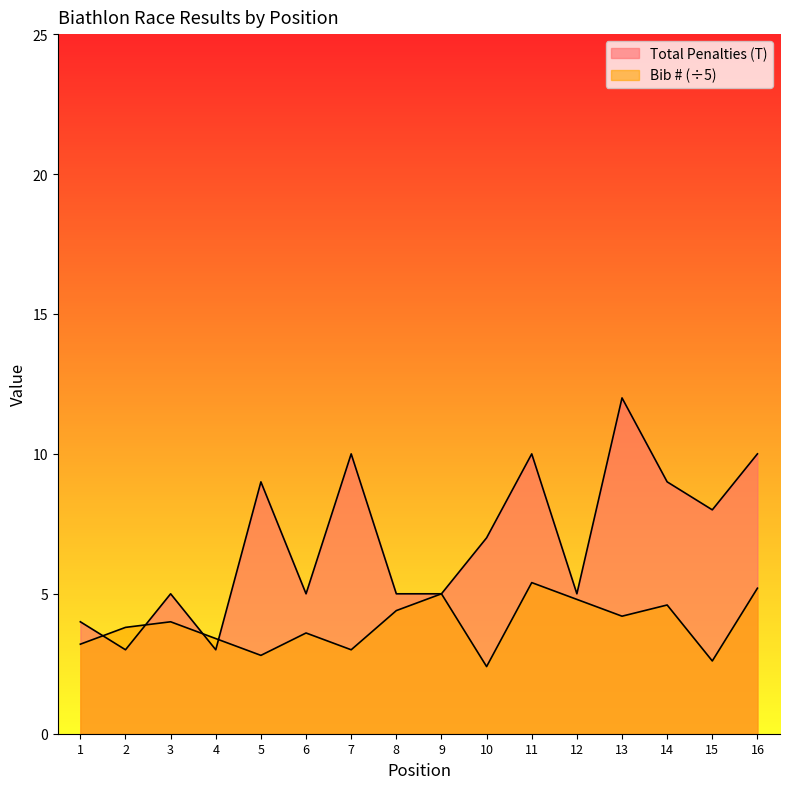

At 4, list the series in order from largest to smallest.

Bib (#), Total Penalties (T)